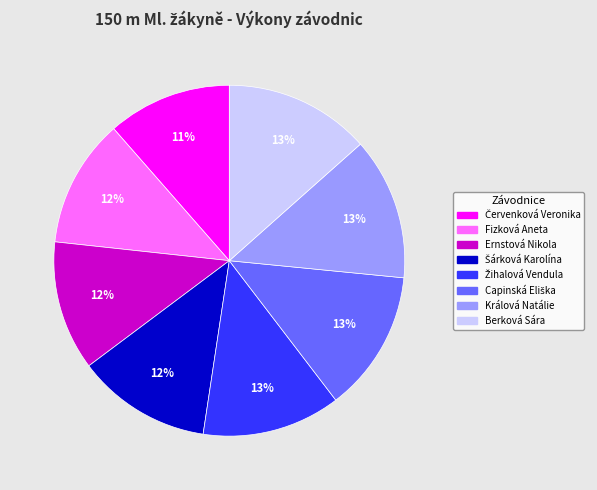

Is there any slice that represents more than half of the pie?

No